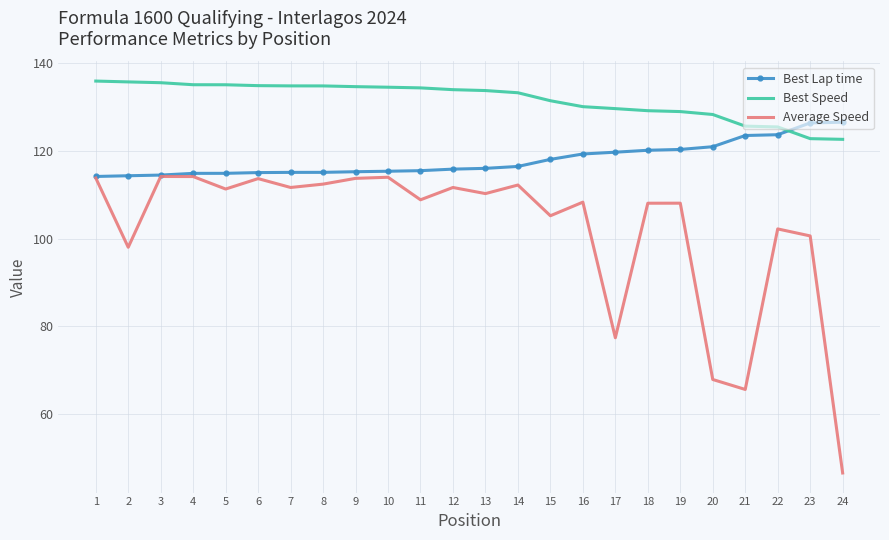

Which series has the widest spread of values?

Average Speed